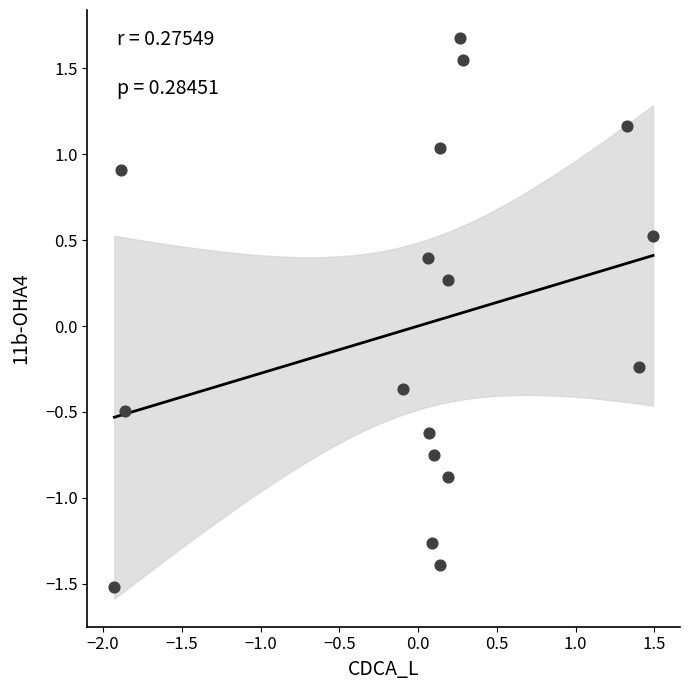

What is the range of X values (max minus min)?

3.4